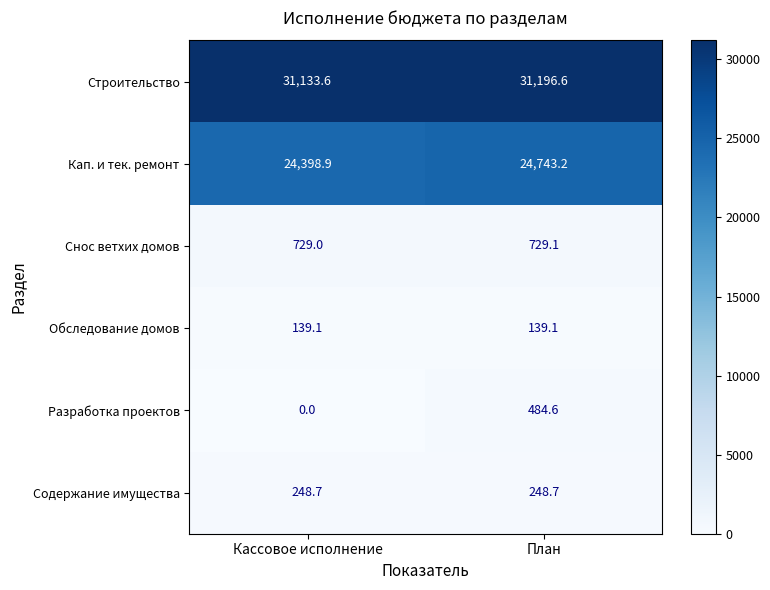

Which series has the largest range (max minus min)?

Разработка проектов